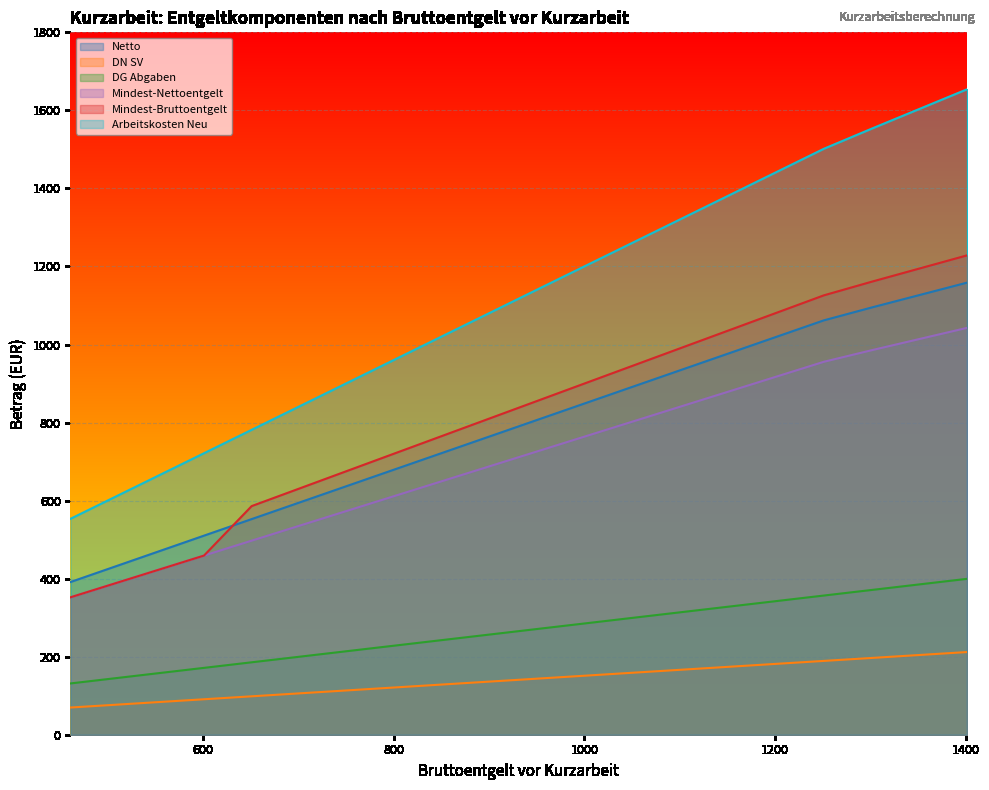

What is the maximum value shown in the chart?

1653.8